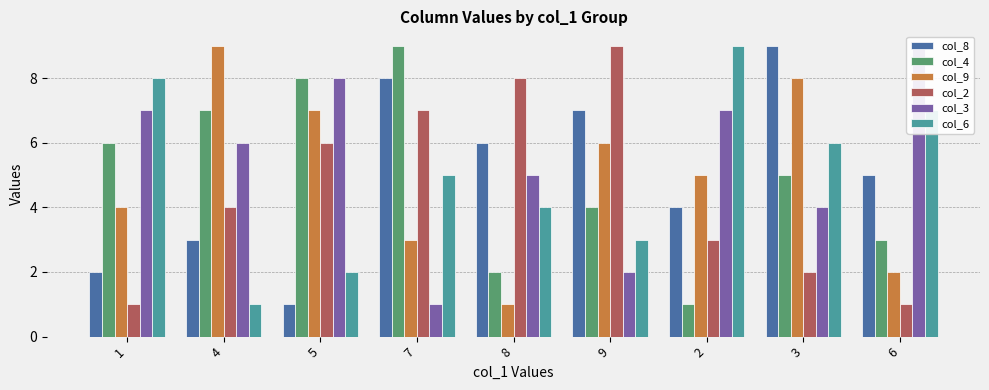

Are the bars grouped side by side (vs. stacked)?

Yes